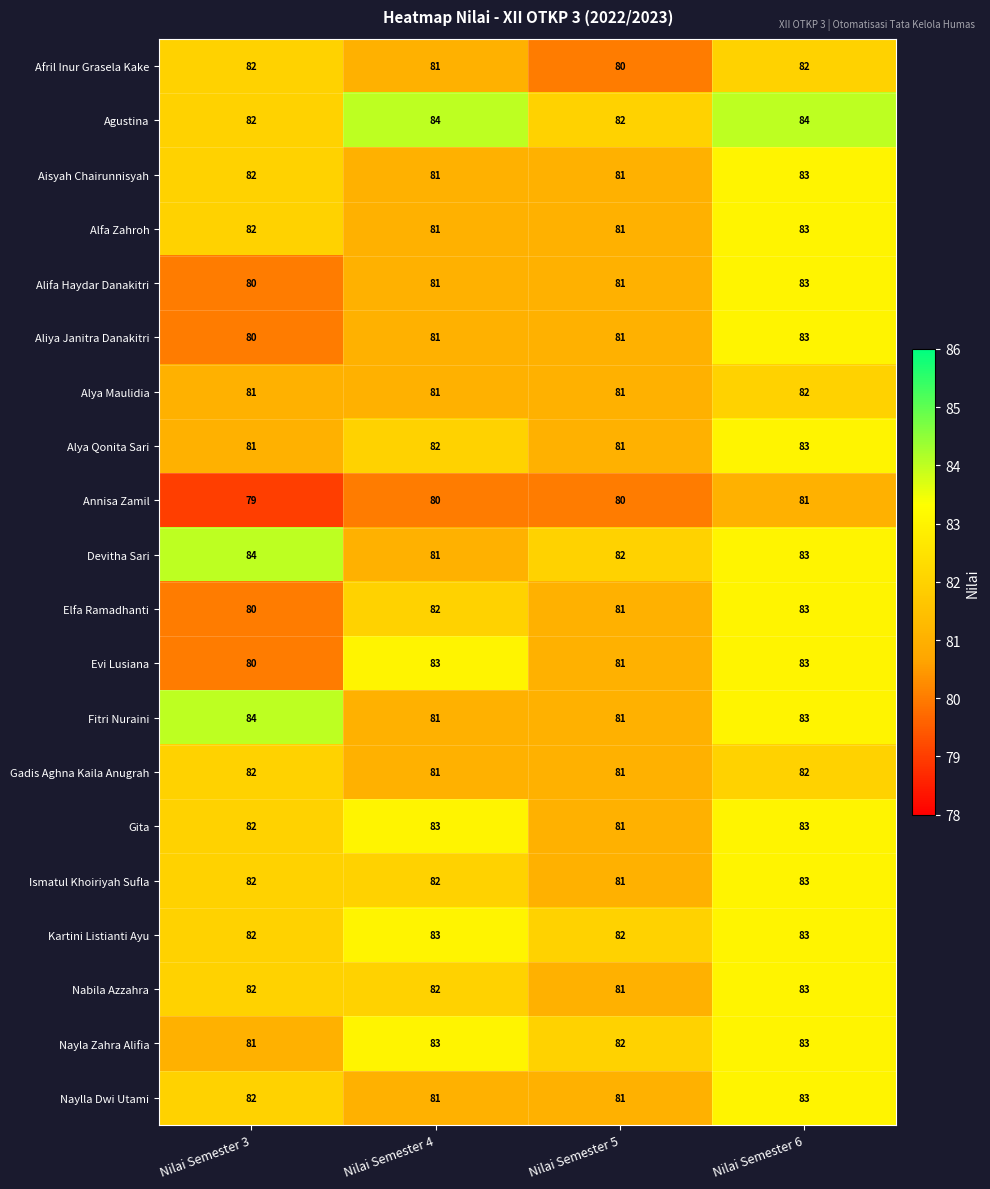

What is the average value of the Annisa Zamil series?

80